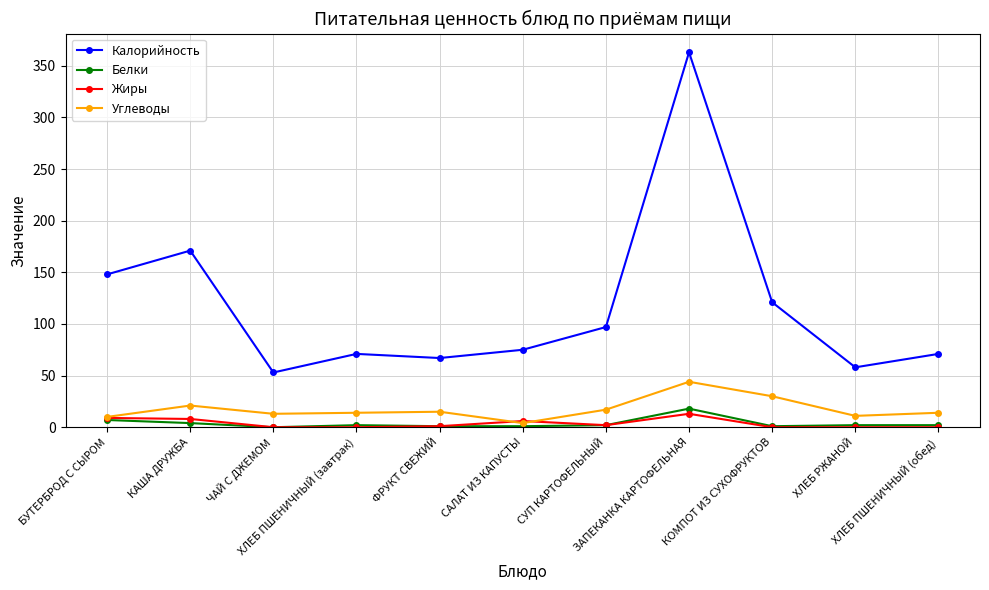

Count the number of data series in this chart.

4